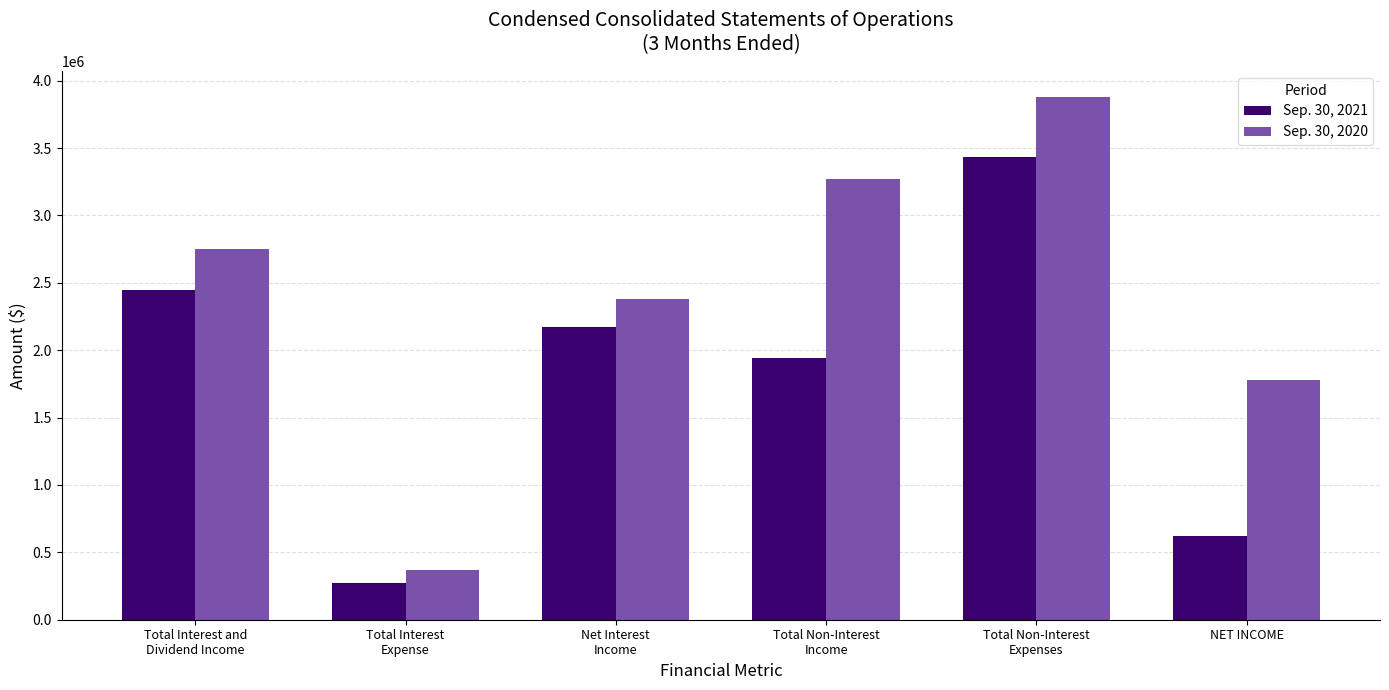

Which series has the widest spread of values?

Sep. 30, 2020